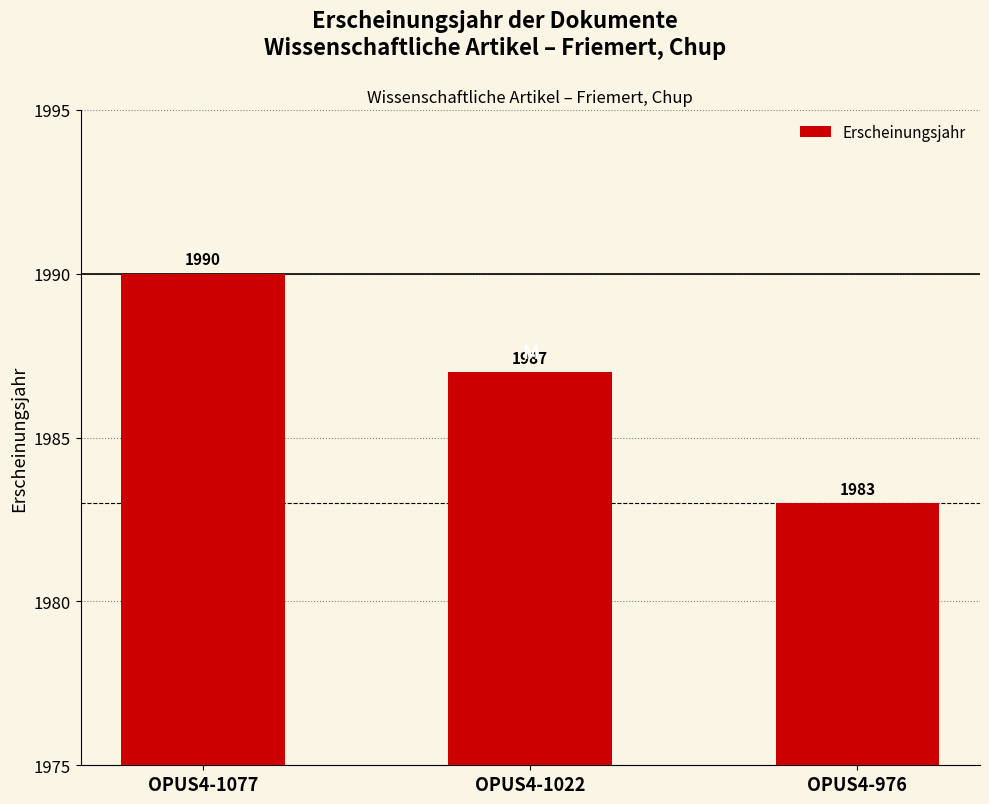

How many values are between 1983 and 1990?

3